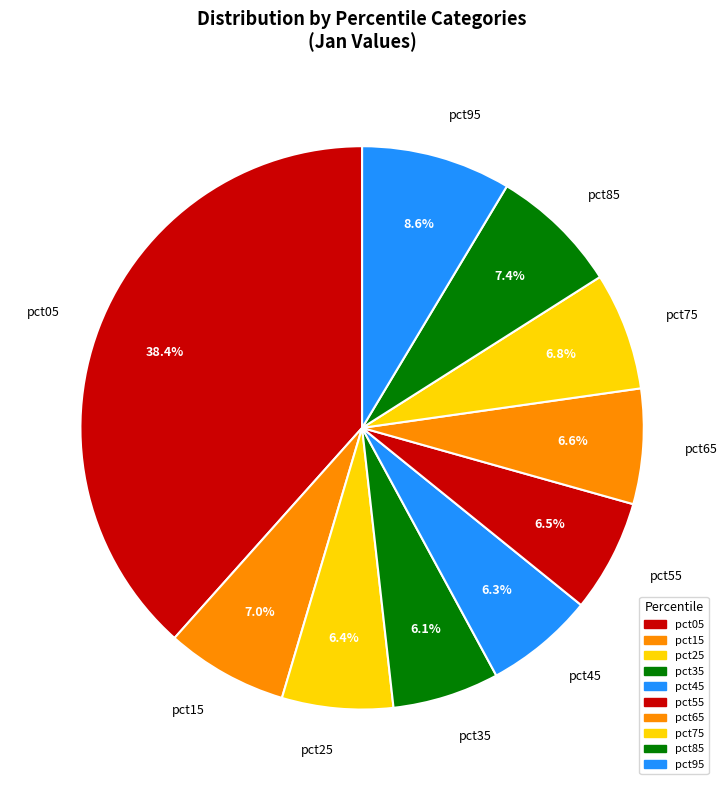

How many slices are in this pie chart?

10